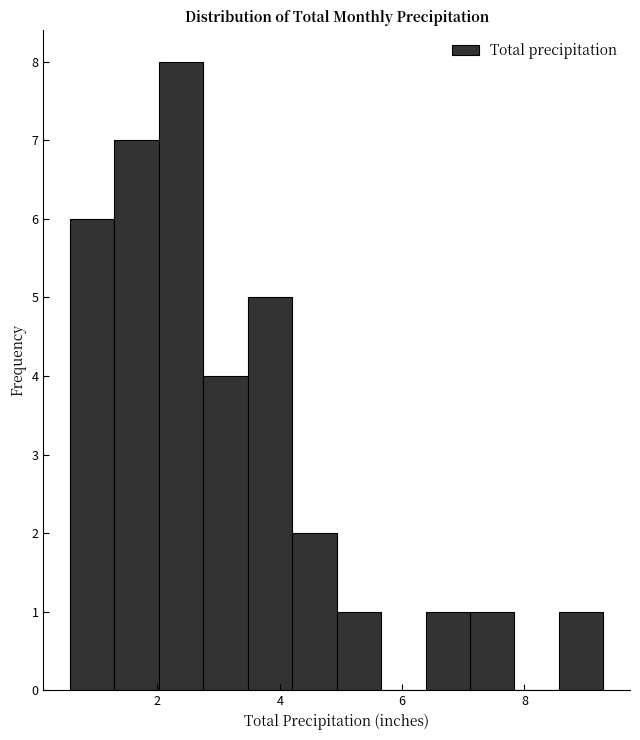

Read against the x-axis, roughly where is the centre of the tallest bar?

2.4